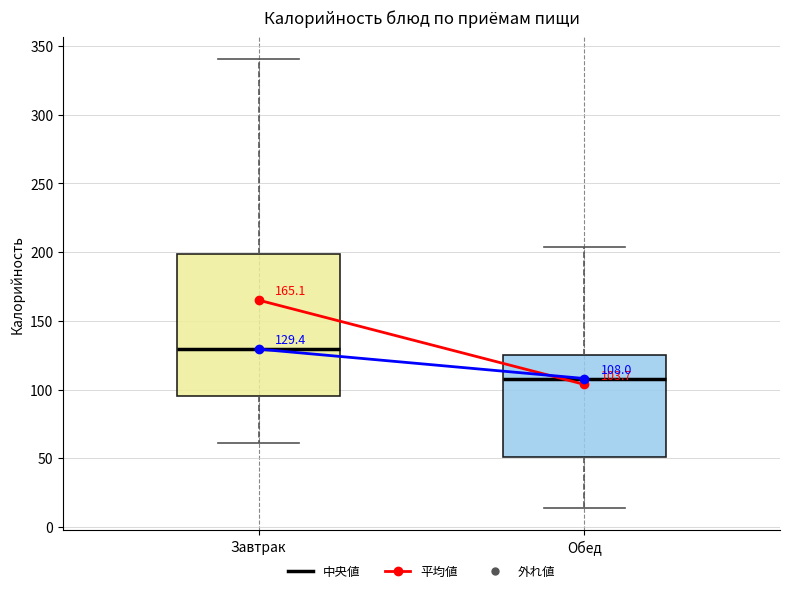

Comparing the boxes themselves (not the whiskers), which one is the tallest?

Завтрак